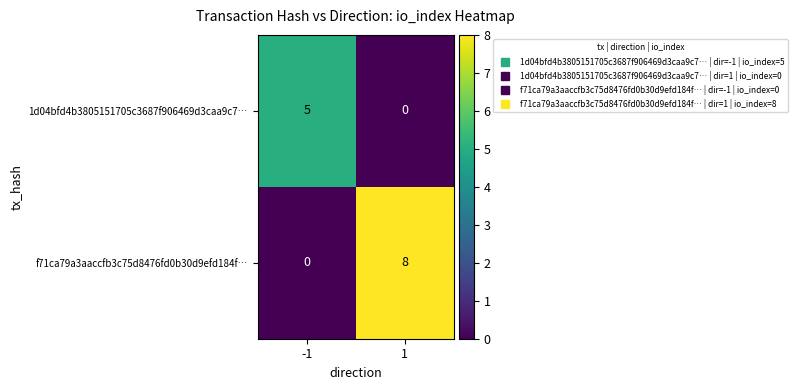

Which series changed the most between -1 and 1?

f71ca79a3aaccfb3c75d8476fd0b30d9efd184f…